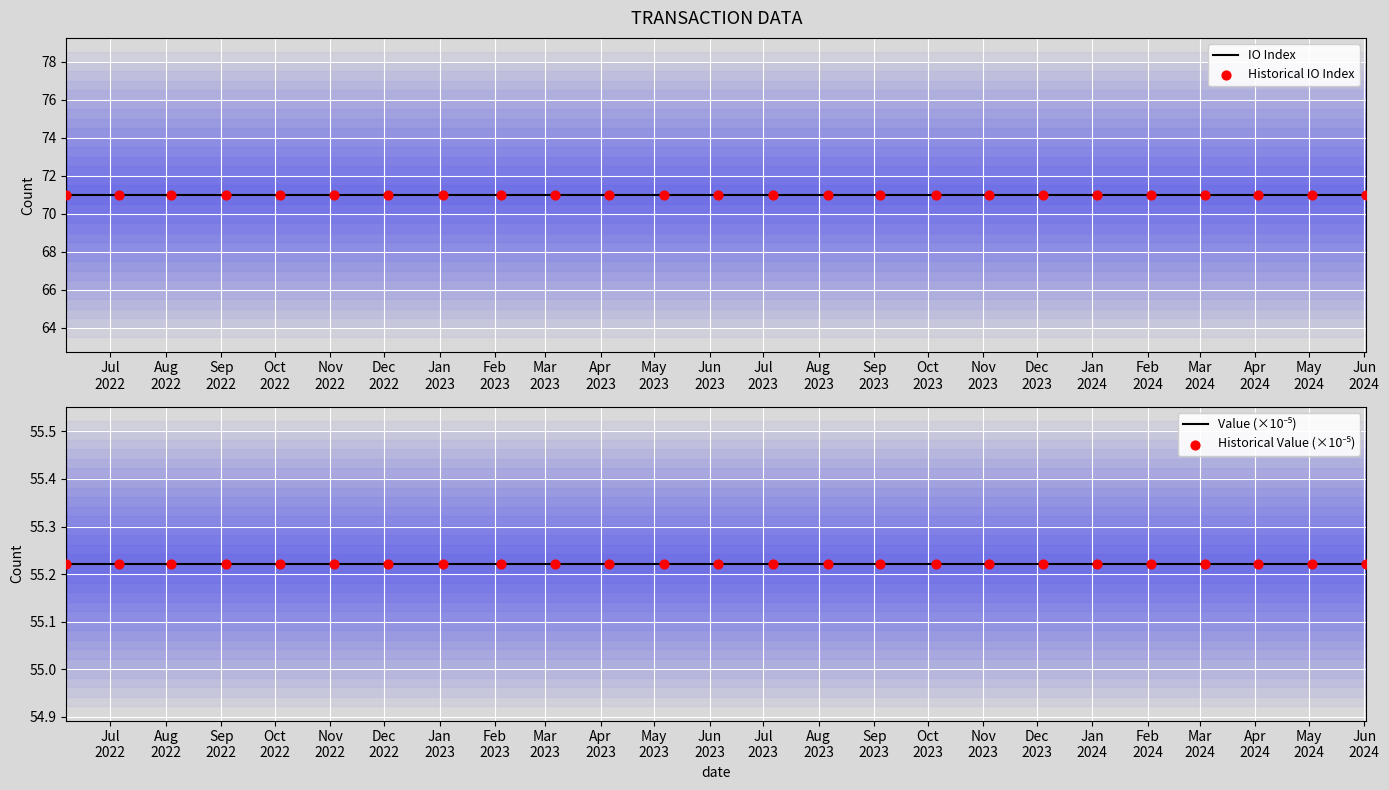

At which category is the sum across all series the highest?

Jul
2022